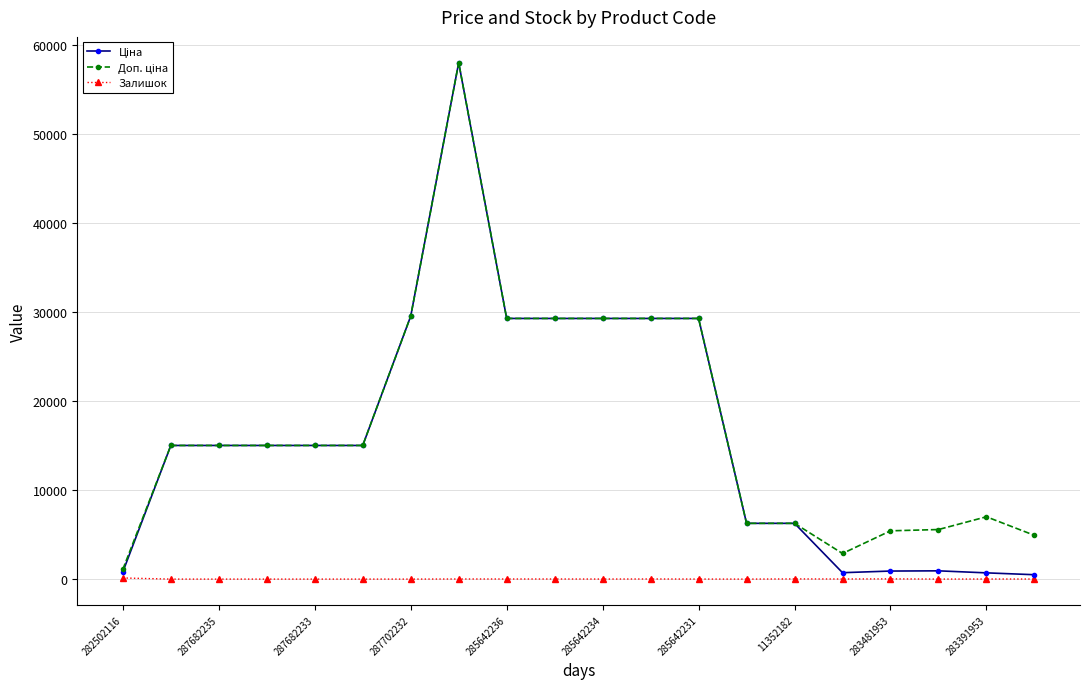

At how many categories does at least one series exceed 27147?

7